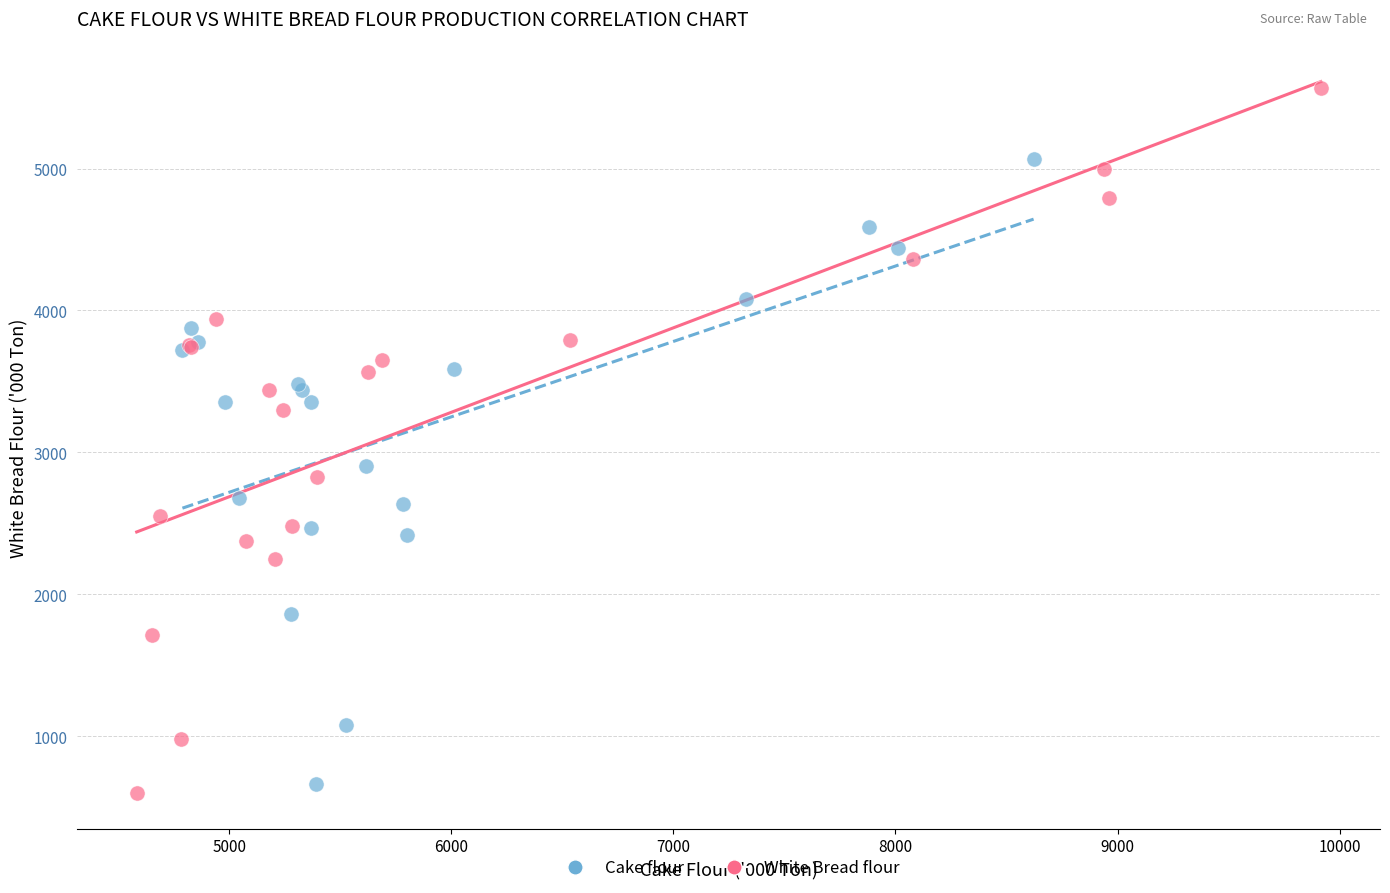

Which series has the largest Y range (max minus min)?

White Bread flour